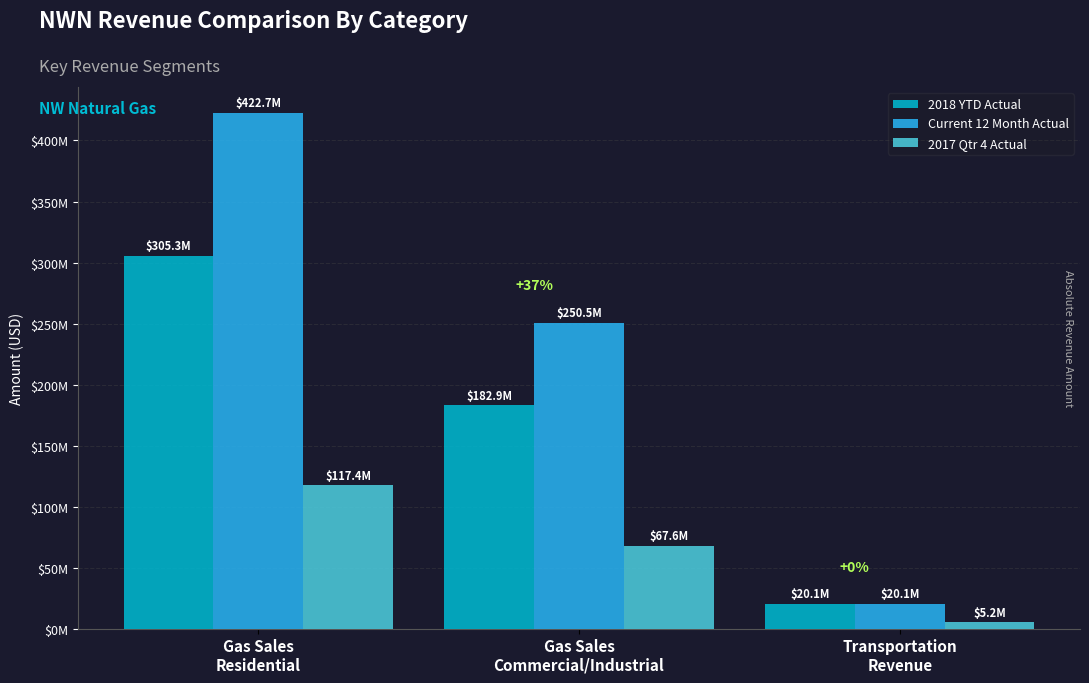

What are all the series names shown in the legend?

2018 YTD Actual, Current 12 Month Actual, 2017 Qtr 4 Actual